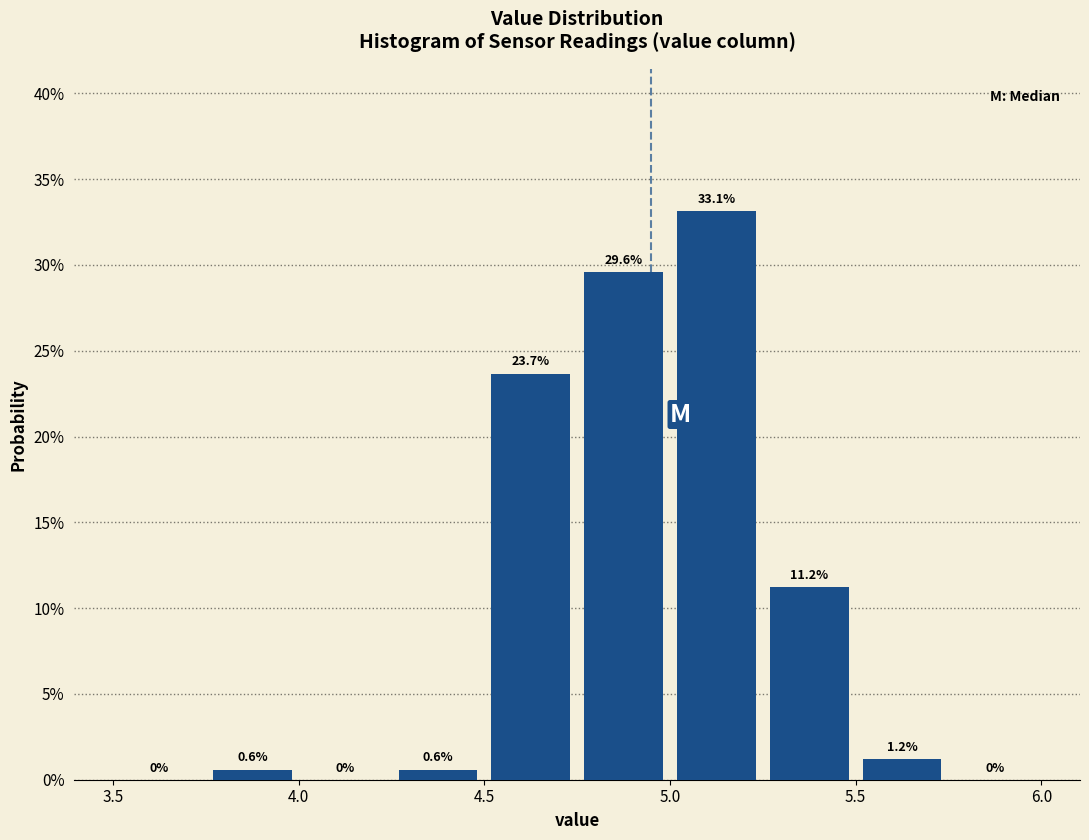

Reading left to right, transcribe this chart: for each bar, give the range it covers on the x-axis and its height.

3.50 to 3.75: 0.0
3.75 to 4.00: 0.6
4.00 to 4.25: 0.0
4.25 to 4.50: 0.6
4.50 to 4.75: 23.7
4.75 to 5.00: 29.6
5.00 to 5.25: 33.1
5.25 to 5.50: 11.2
5.50 to 5.75: 1.2
5.75 to 6.00: 0.0